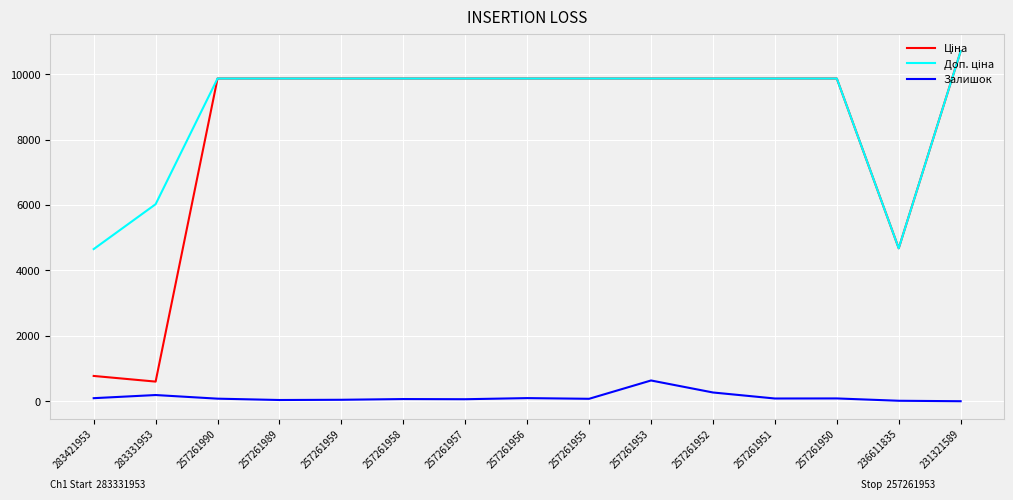

Count the number of data series in this chart.

3